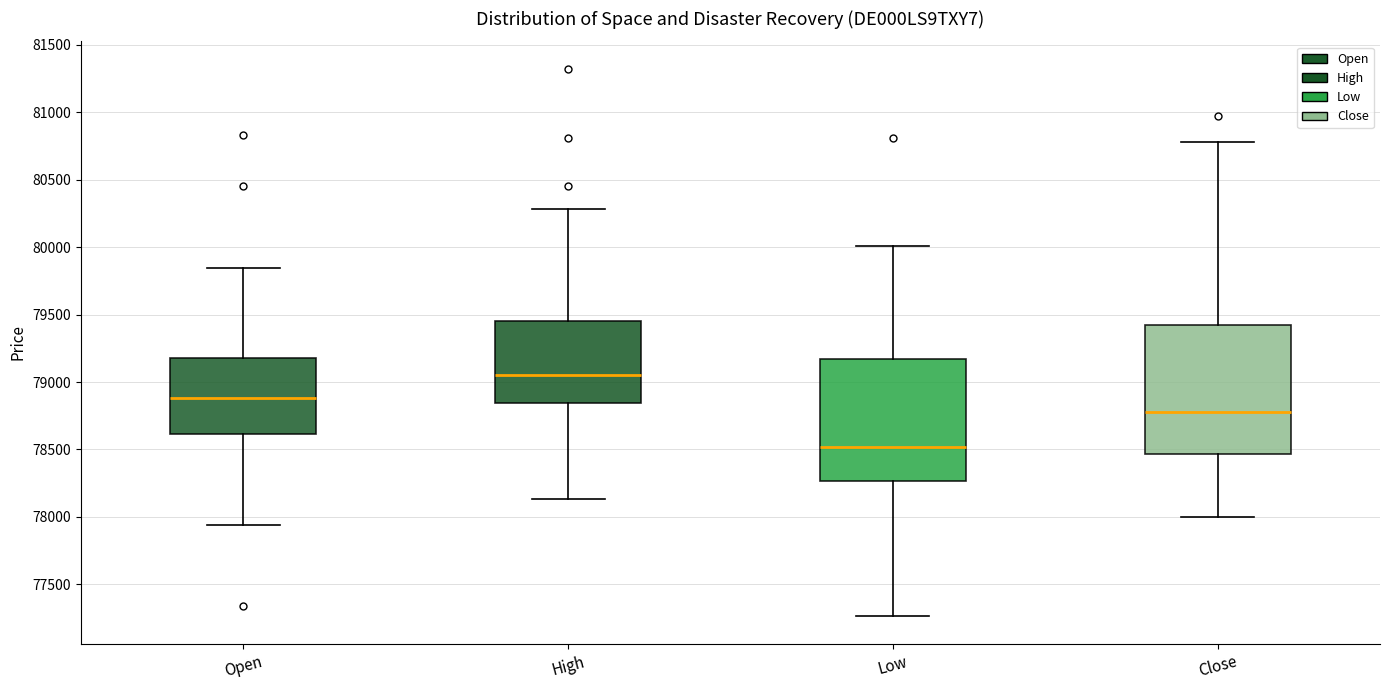

Reading left to right, transcribe this box plot: for each box, give where its median line is, the range the box spans, and where its two whiskers end, as read against the y-axis. The values are not printed on the chart, so give them approximately, as read against the axis.

Open: median 78900, box 78600 to 79200, whiskers 77950 to 79850
High: median 79050, box 78850 to 79450, whiskers 78150 to 80300
Low: median 78500, box 78250 to 79150, whiskers 77250 to 80000
Close: median 78800, box 78450 to 79400, whiskers 78000 to 80800